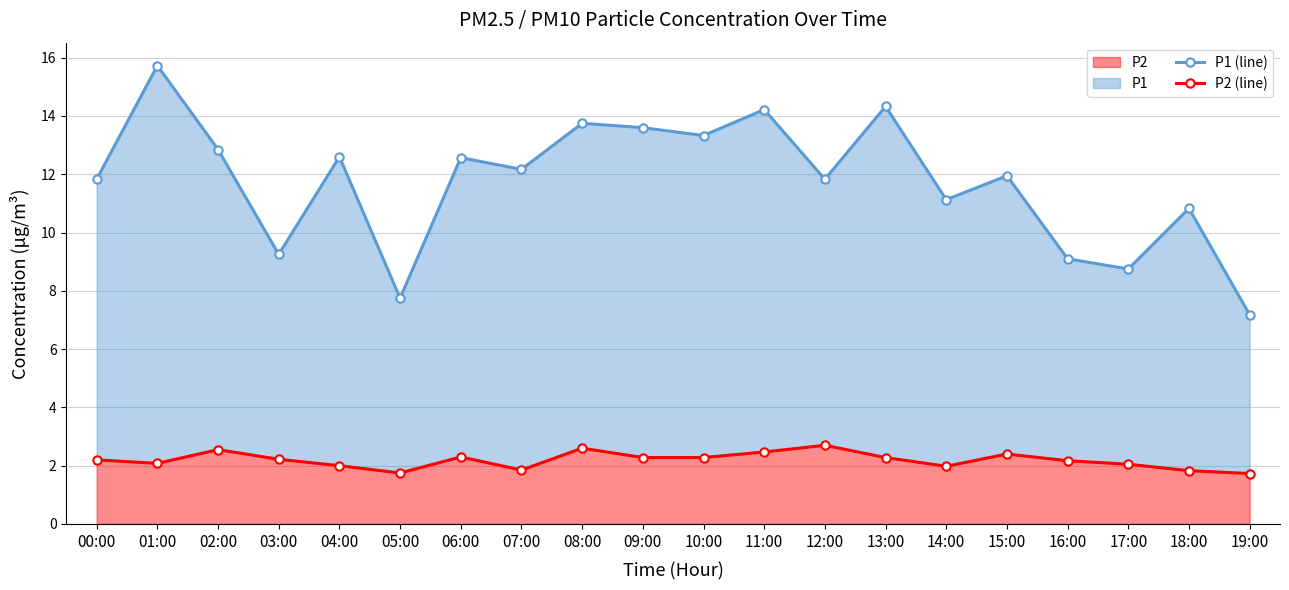

Which series has the largest range (max minus min)?

P1 (line)